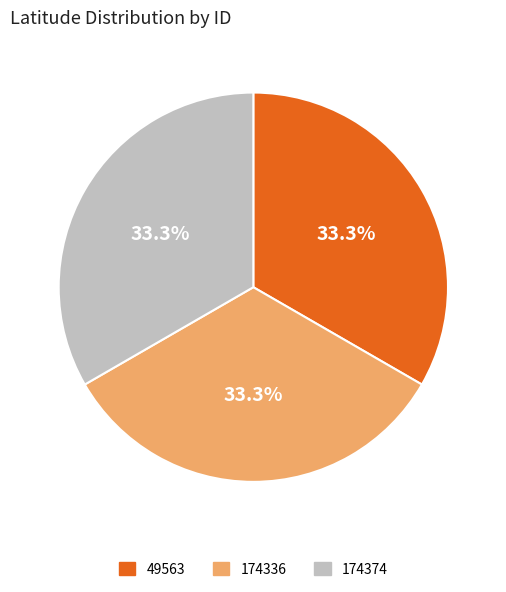

The 174374 slice represents 22% of the pie. True or false?

False